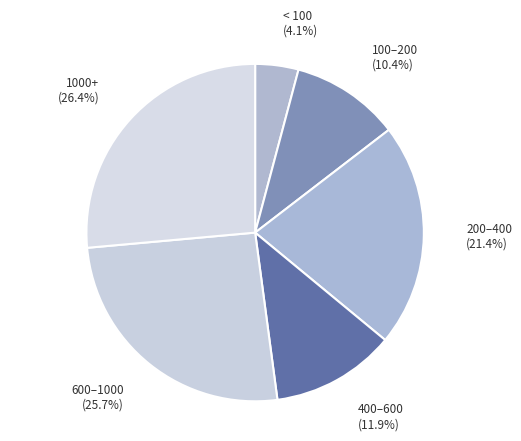

How much of the chart is everything except 200–400?

78.6%